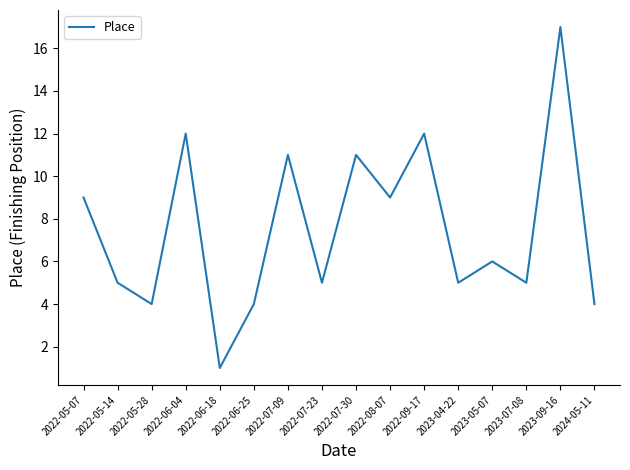

How many lines are shown in the chart?

1